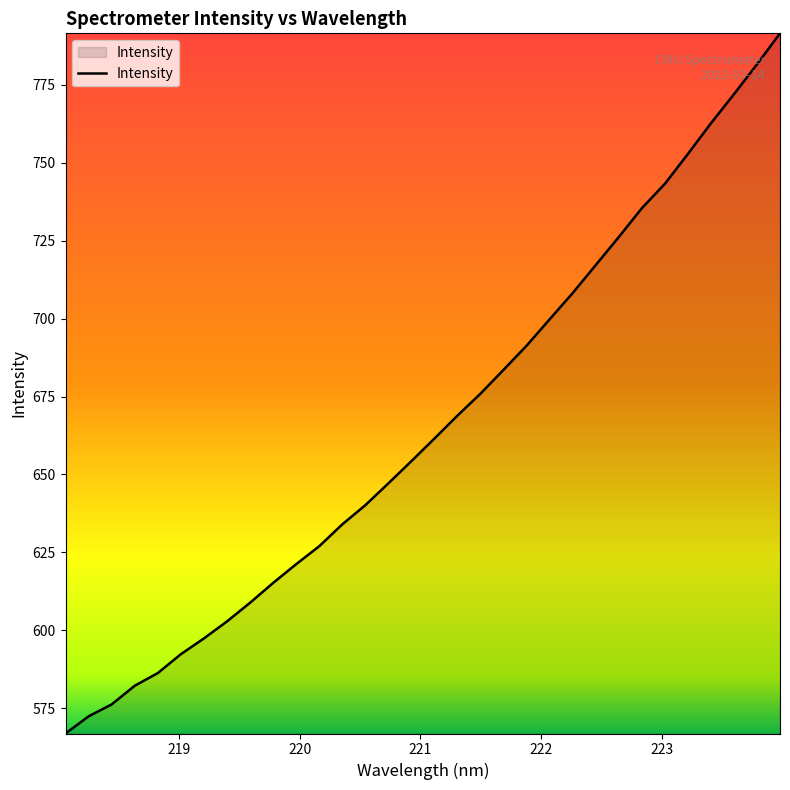

What is the maximum value shown in the chart?

791.6